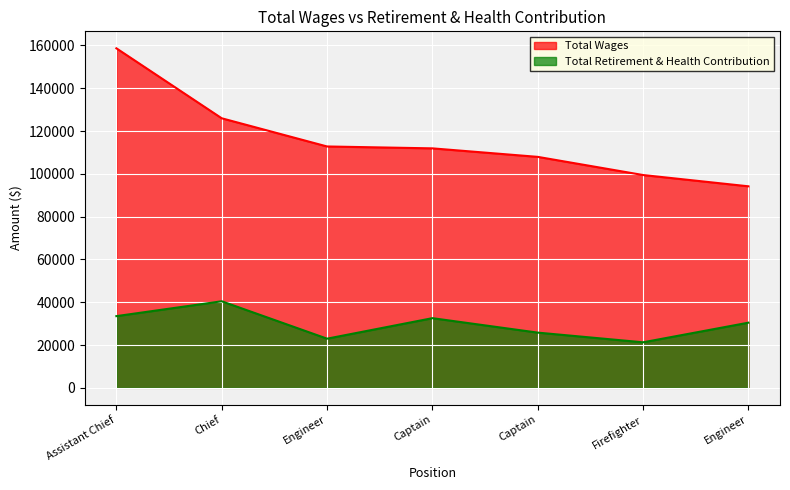

Which series has the largest range (max minus min)?

Total Wages